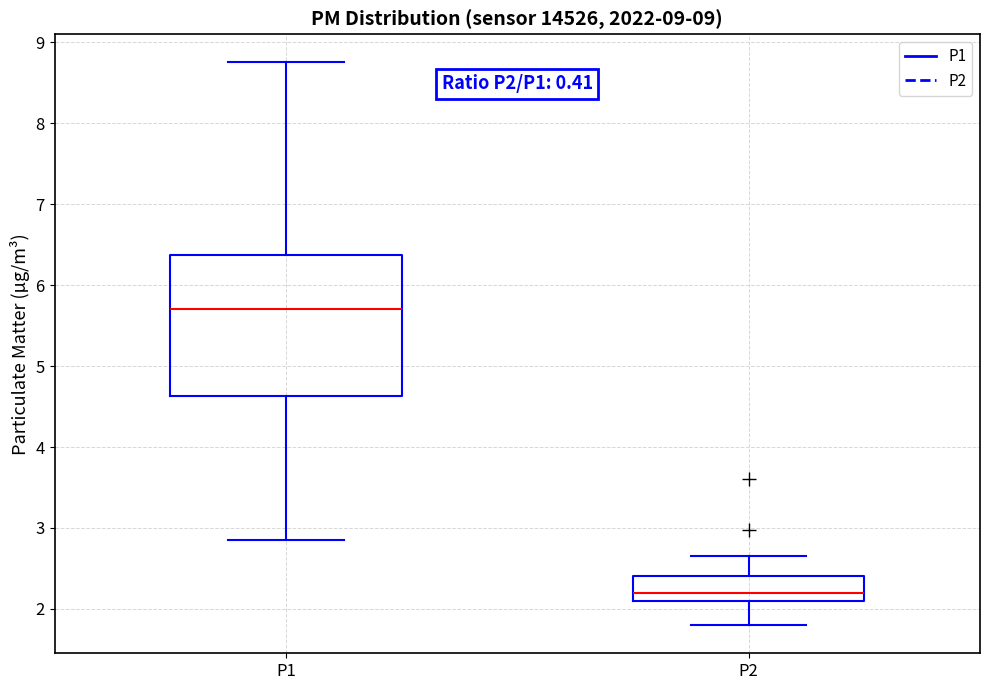

Where does the median line of the box for P1 sit on the y-axis? The values are not printed on the chart, so give them approximately, as read against the axis.

5.7